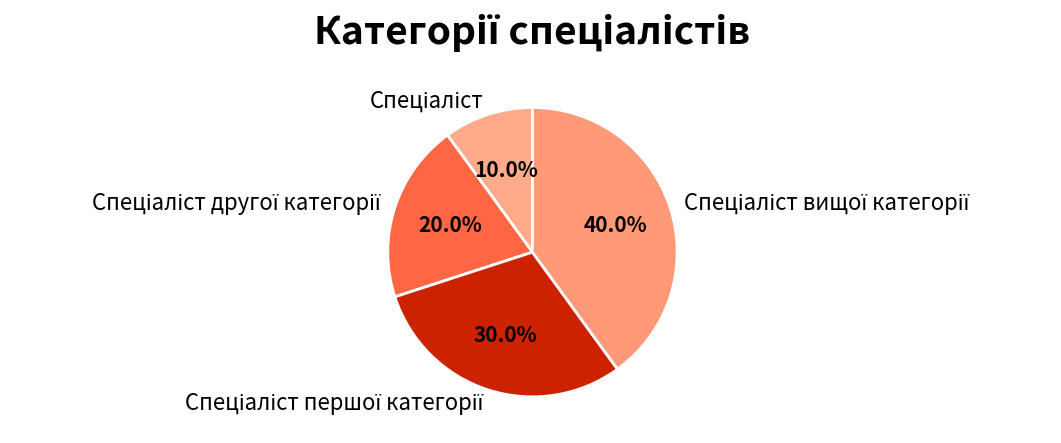

How many slices are in this pie chart?

4